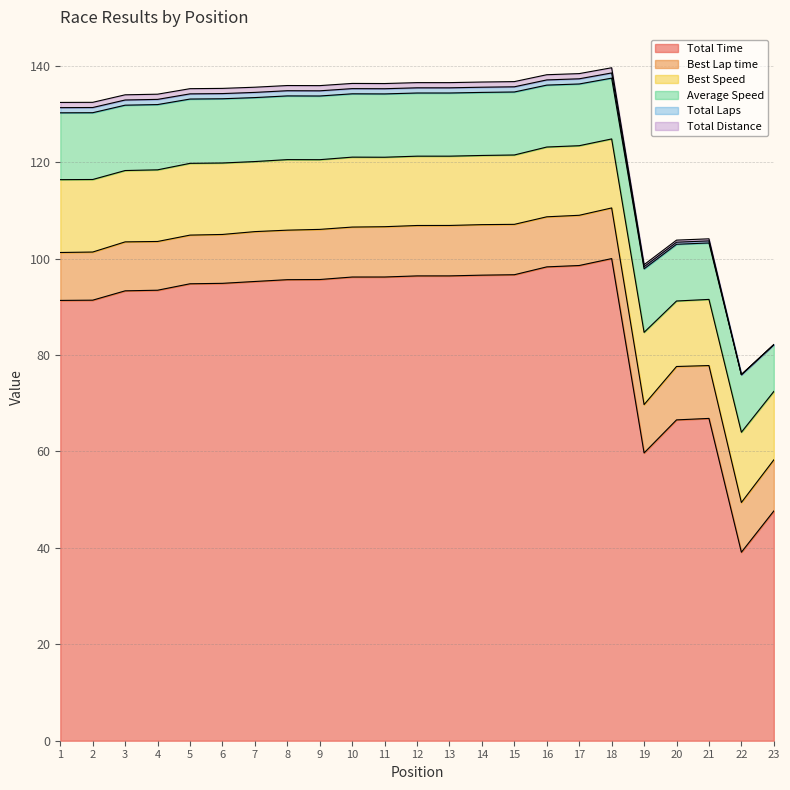

The Total Laps series shows 208.4 at 18. True or false?

False